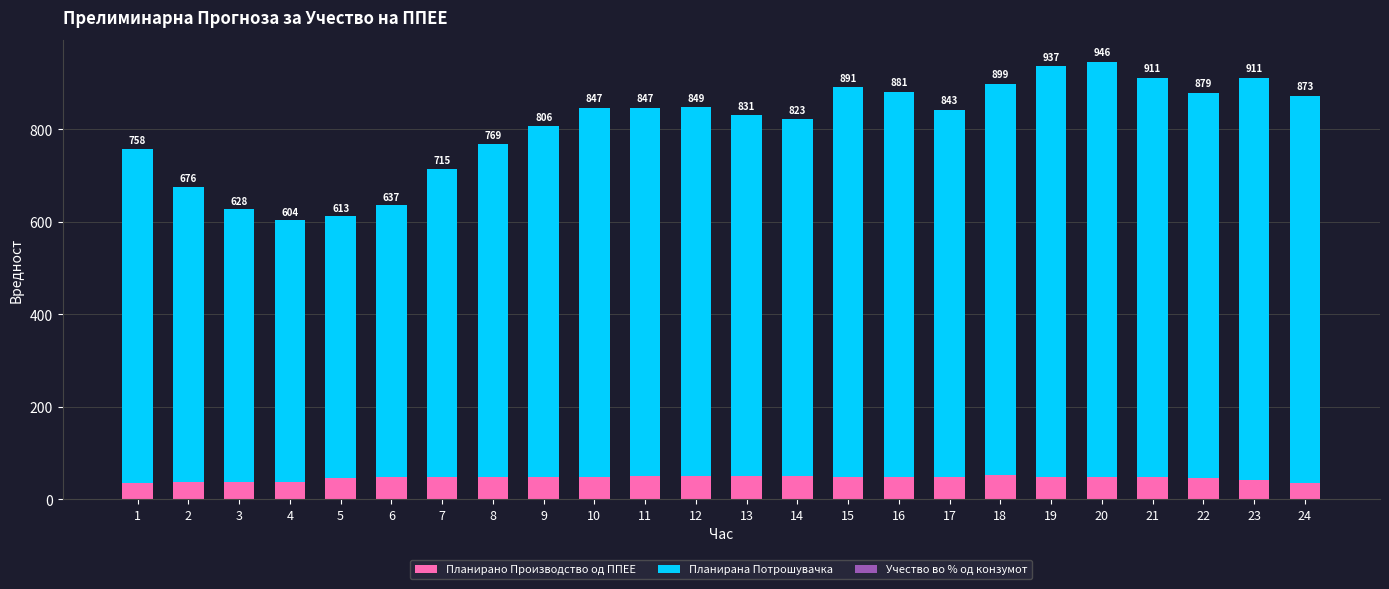

Where does the Планирано Производство од ППЕЕ series first go above 48?

6